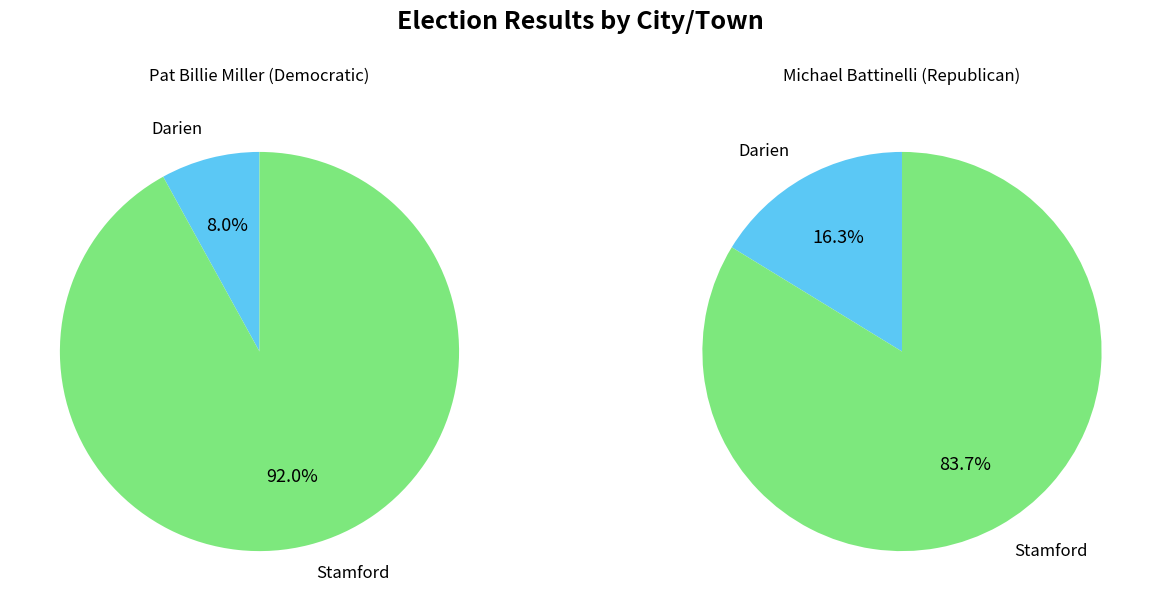

To the nearest percent, what is the difference between the largest and smallest slice percentages?

84%